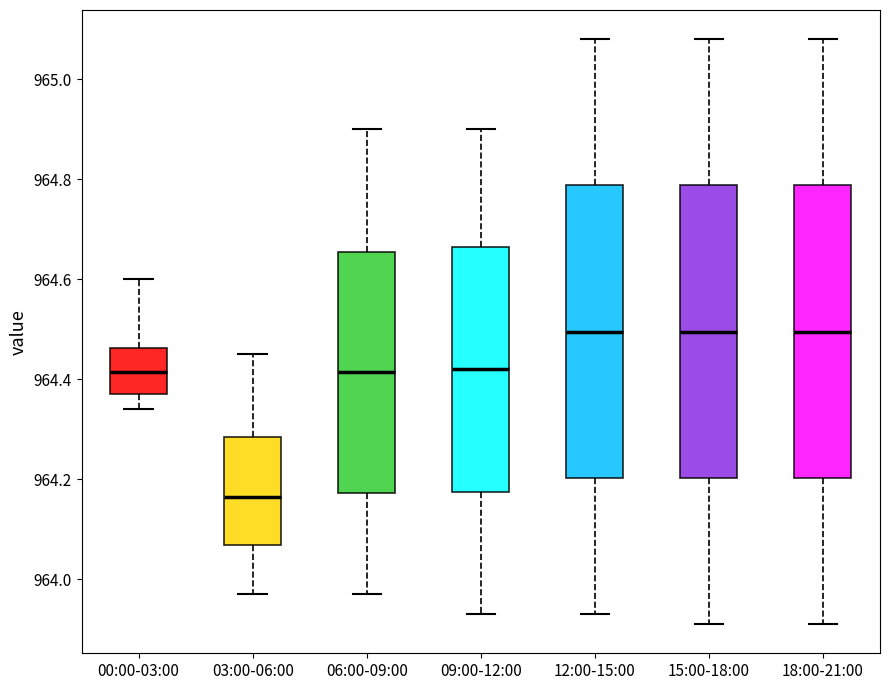

Reading left to right, transcribe this box plot: for each box, give where its median line is, the range the box spans, and where its two whiskers end, as read against the y-axis. The values are not printed on the chart, so give them approximately, as read against the axis.

00:00-03:00: median 964.42, box 964.38 to 964.46, whiskers 964.34 to 964.60
03:00-06:00: median 964.16, box 964.06 to 964.28, whiskers 963.98 to 964.46
06:00-09:00: median 964.42, box 964.18 to 964.66, whiskers 963.98 to 964.90
09:00-12:00: median 964.42, box 964.18 to 964.66, whiskers 963.94 to 964.90
12:00-15:00: median 964.50, box 964.20 to 964.78, whiskers 963.94 to 965.08
15:00-18:00: median 964.50, box 964.20 to 964.78, whiskers 963.92 to 965.08
18:00-21:00: median 964.50, box 964.20 to 964.78, whiskers 963.92 to 965.08